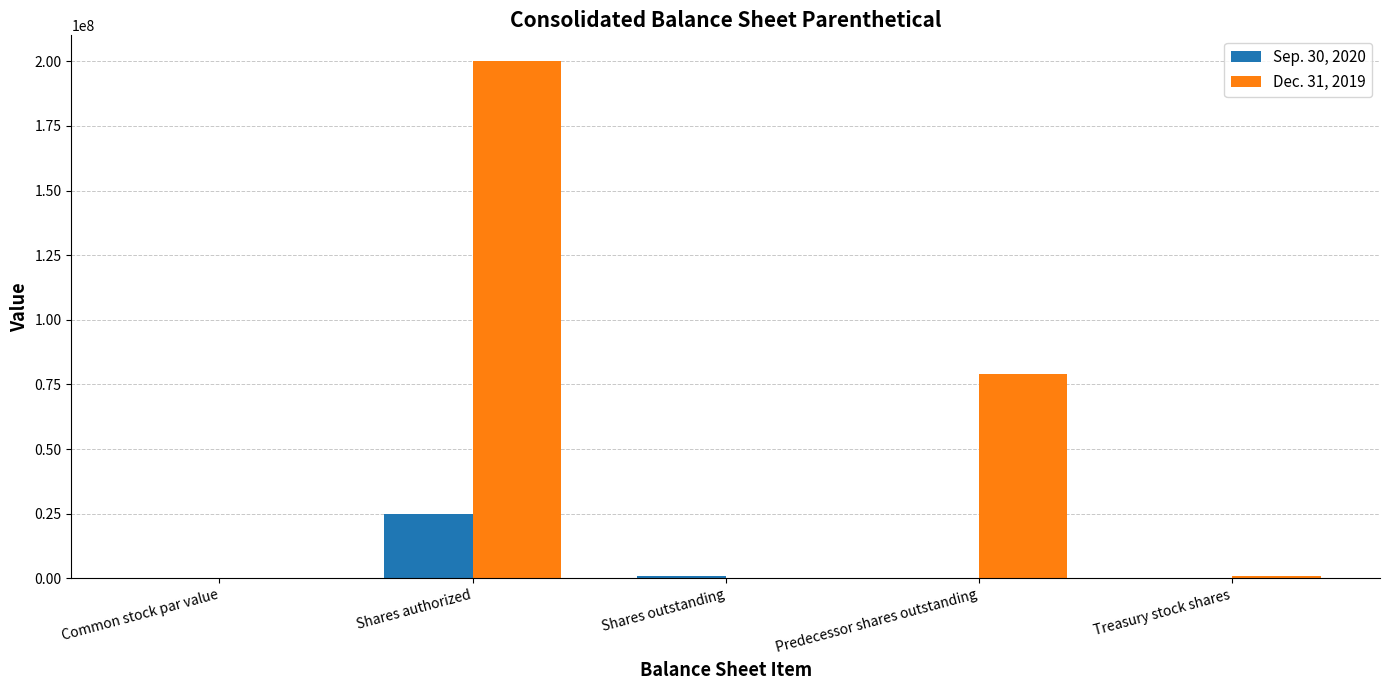

At which category is the sum across all series the highest?

Shares authorized